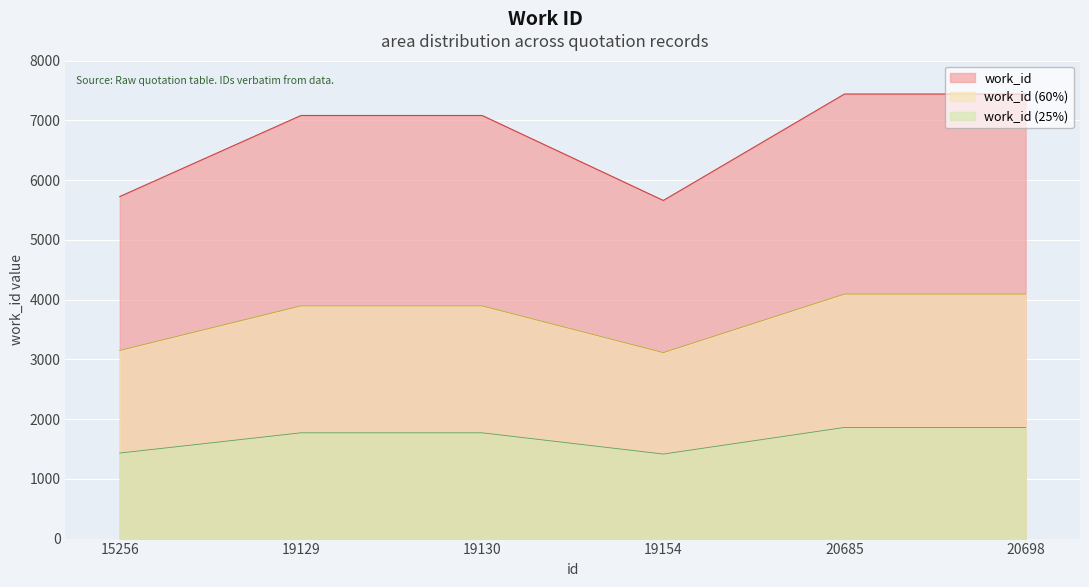

Where does the data first go above 7080?

20685